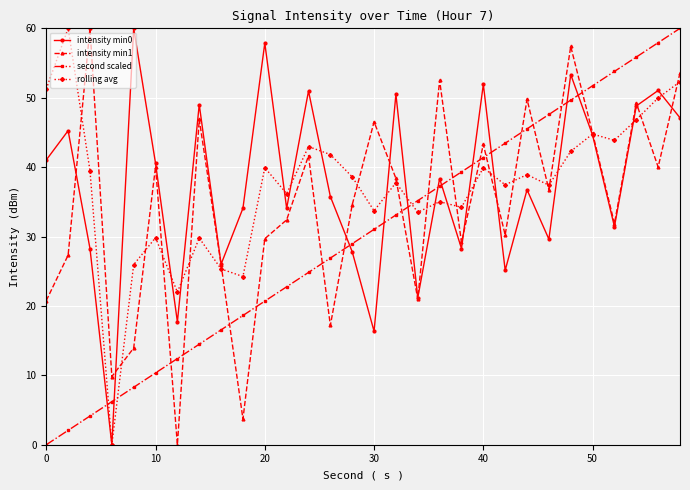

How many times do second scaled and intensity min1 cross each other?

15